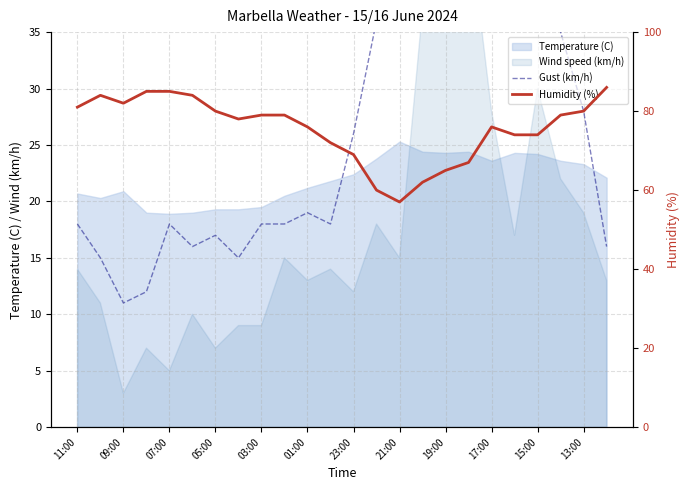

True or false: Gust (km/h) has more than 0 points higher than both neighbors.

True